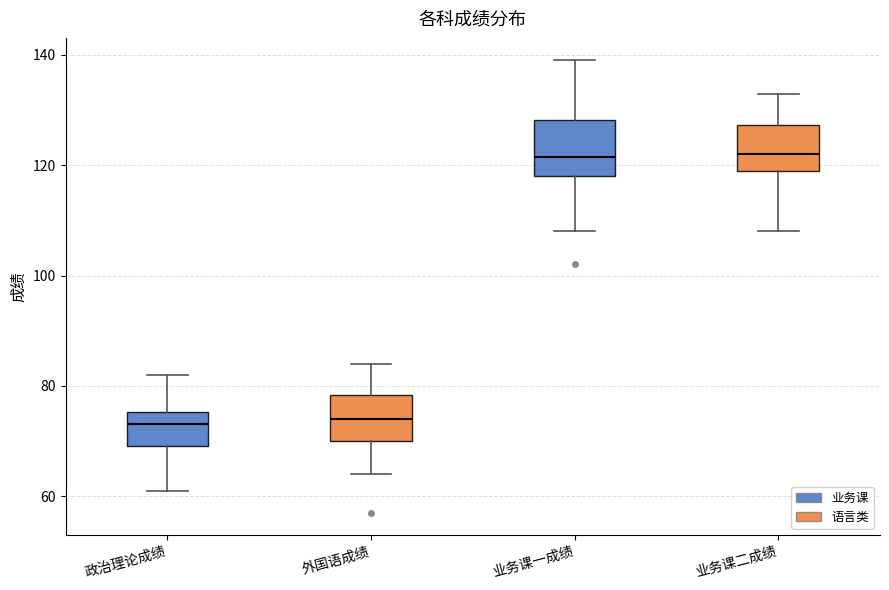

Comparing the boxes themselves (not the whiskers), which one is the tallest?

业务课一成绩